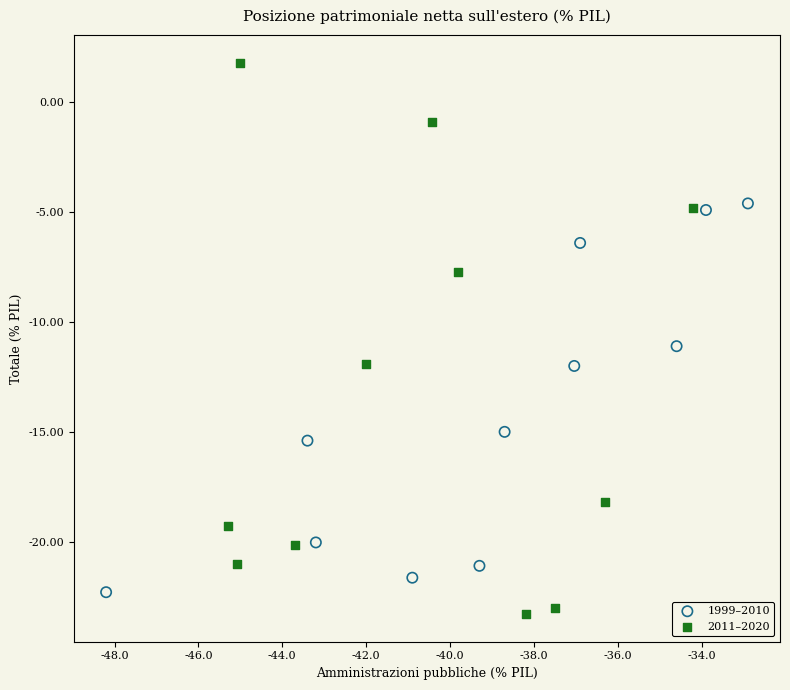

What are all the series names shown in the legend?

1999–2010, 2011–2020